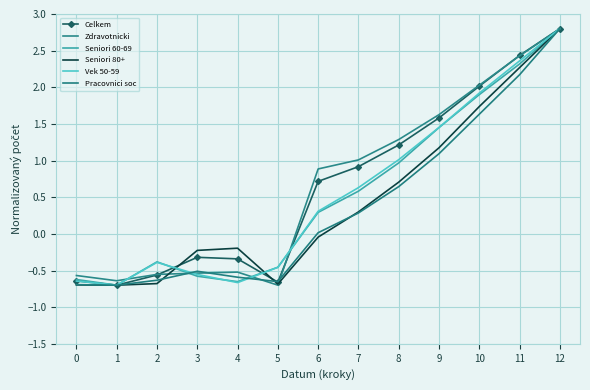

What is the value of the Vek 50-59 point at the 4th from the left?

-0.6